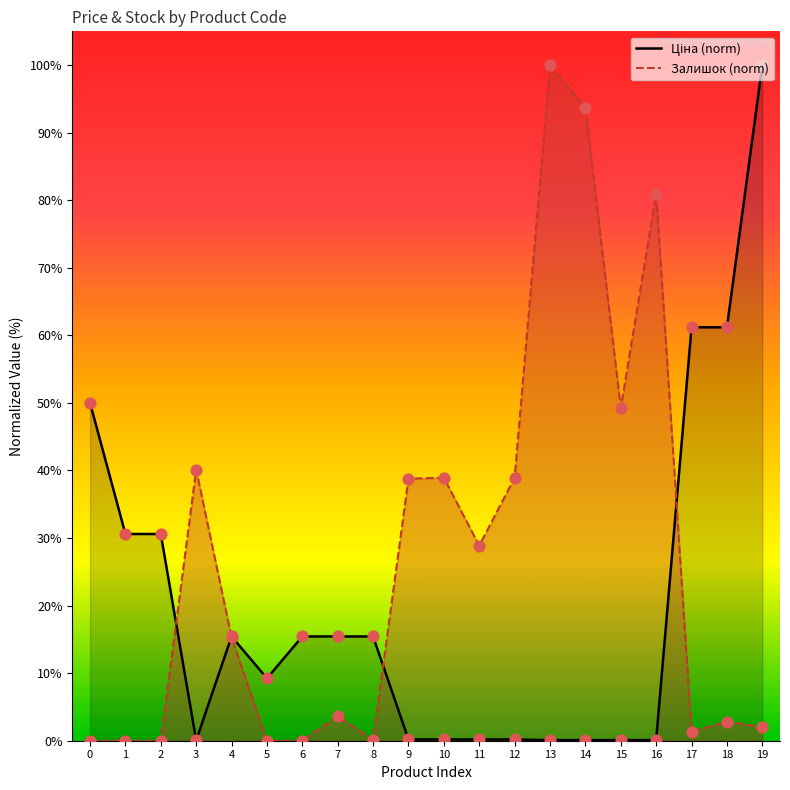

Which series has the largest total across all categories?

Залишок (norm)